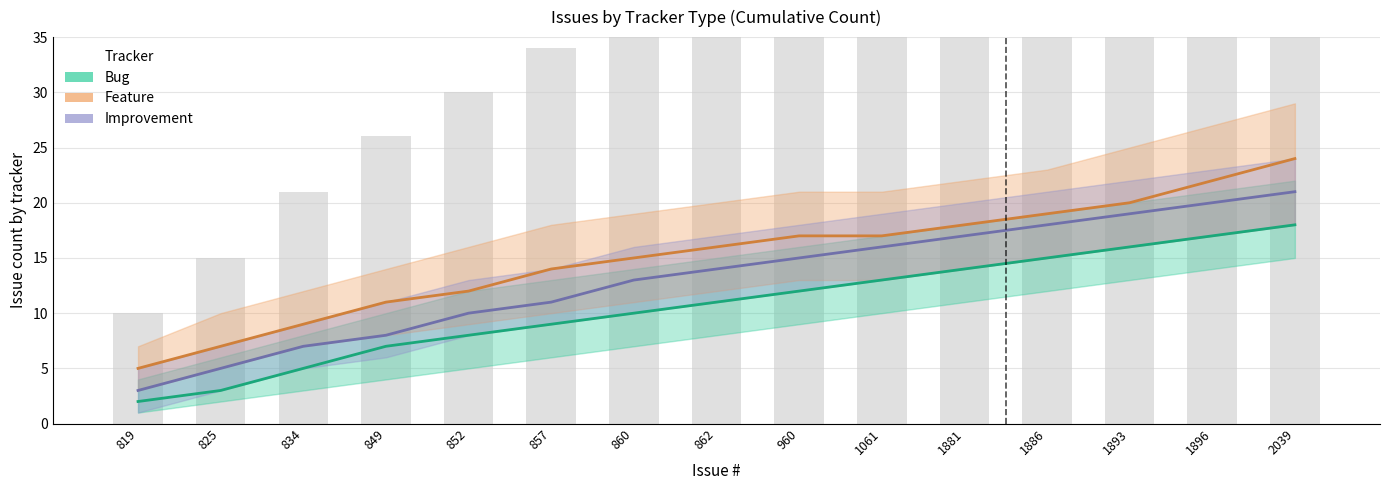

What is the value of the Feature bar at the 6th from the left?

14